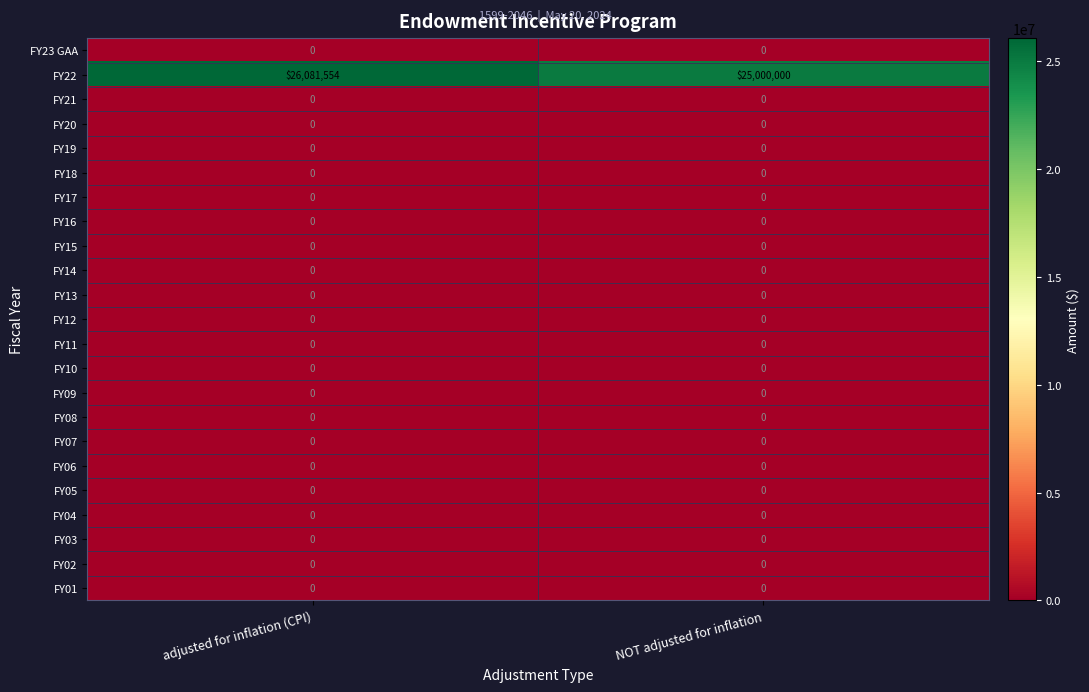

At which category is the sum across all series the highest?

adjusted for inflation (CPI)